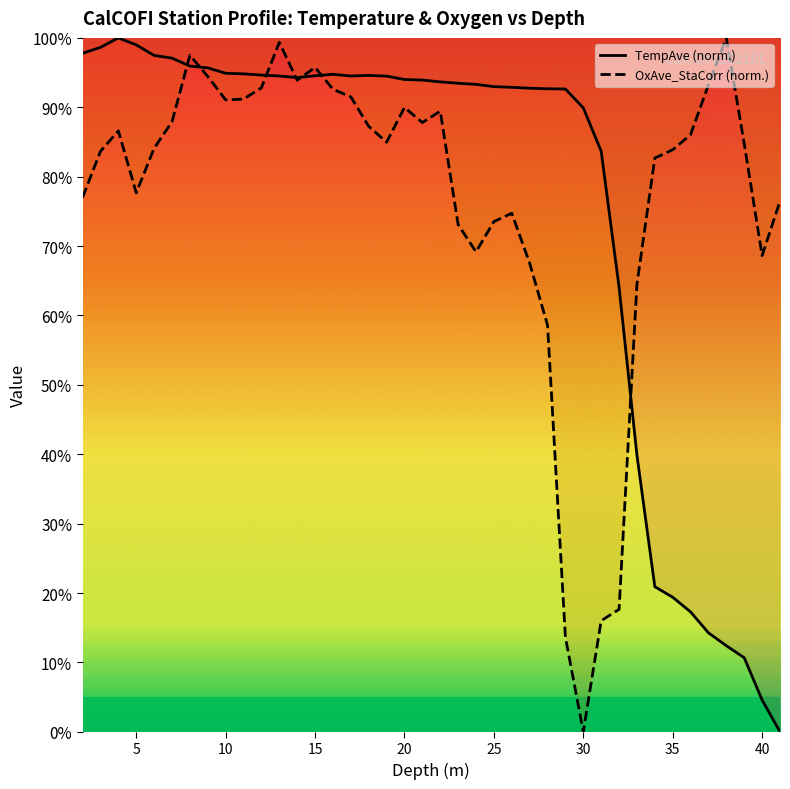

How many lines are shown in the chart?

2